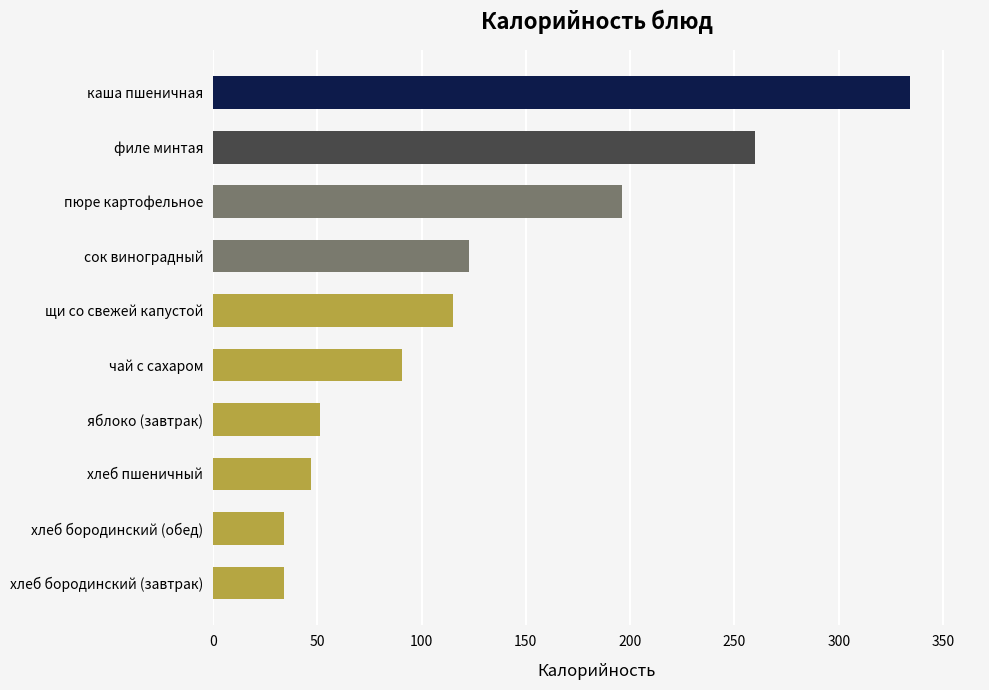

What is the approximate value at филе минтая?

260.0